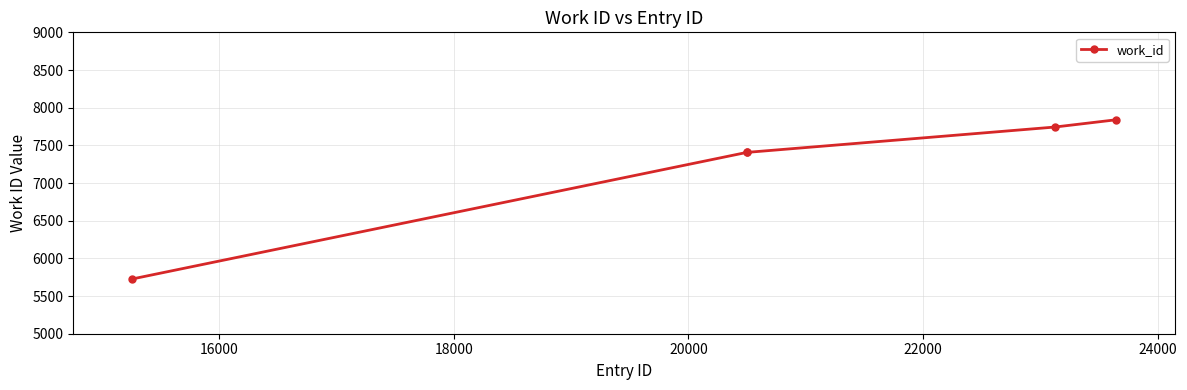

True or false: the data has more than 1 interior local peaks.

False